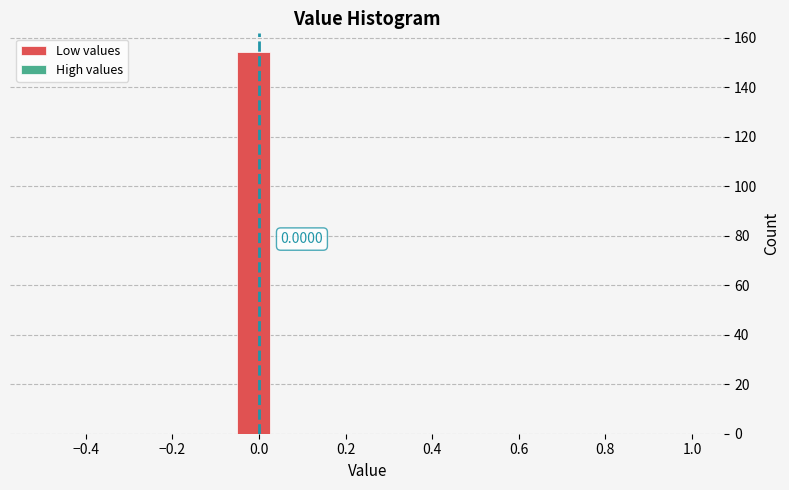

Read against the x-axis, roughly where is the centre of the tallest bar?

-0.02